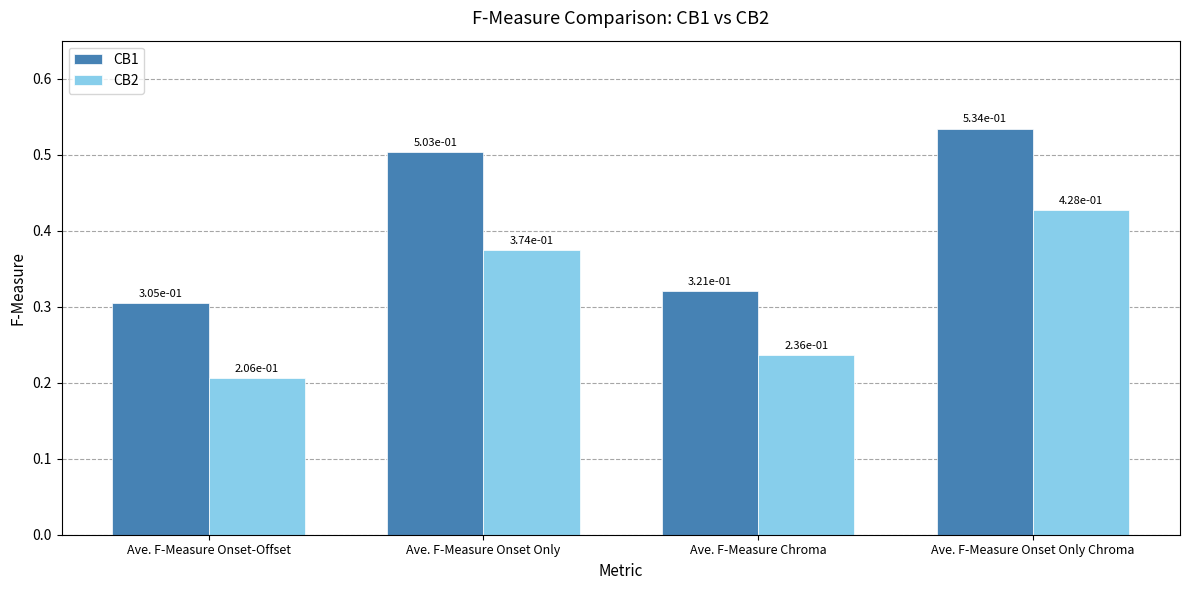

At which label is CB2 closest to 0?

Ave. F-Measure Onset-Offset